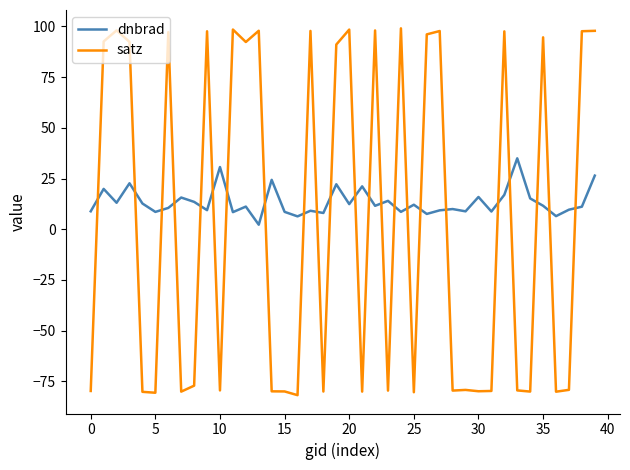

What is the difference between the maximum and minimum values in the dnbrad series?

32.7